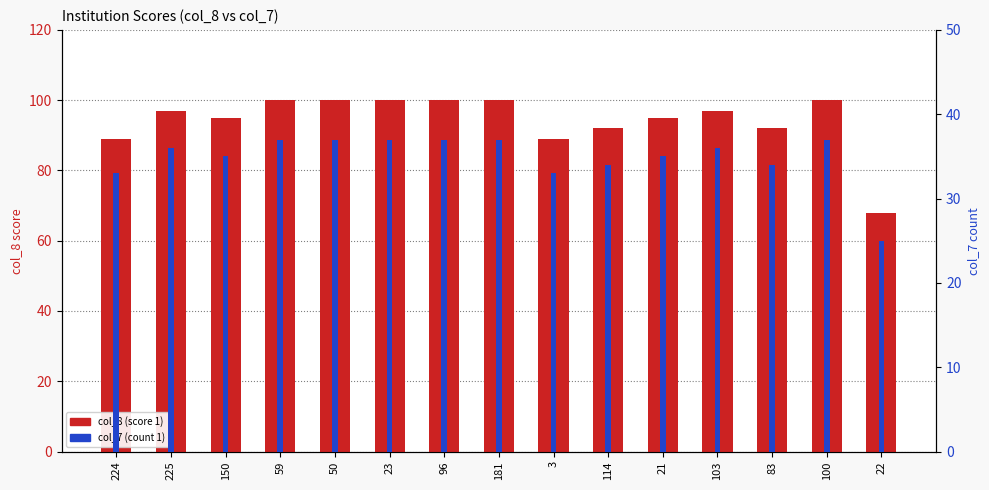

How many categories are shown in the chart?

15